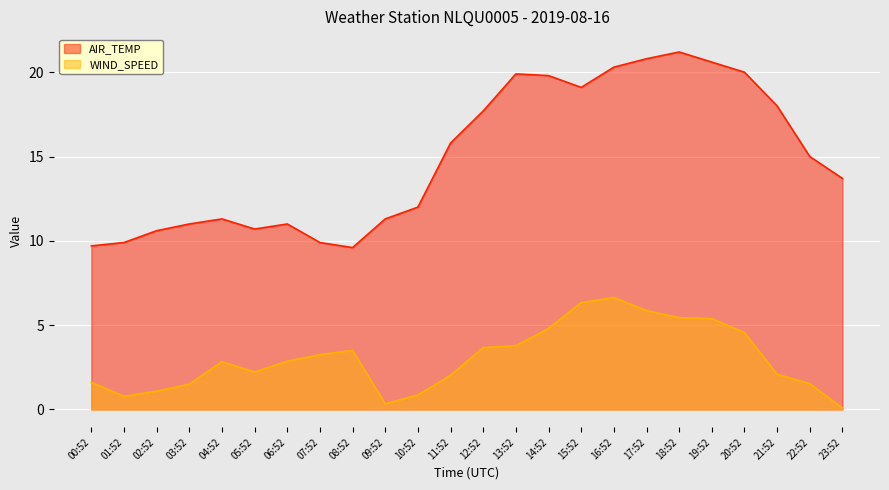

Is it true that WIND_SPEED equals 1.0 at 04:52?

False